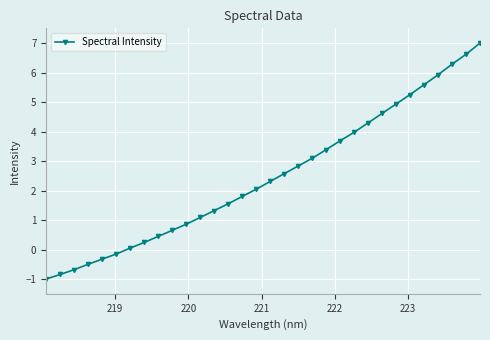

What is the minimum value shown in the chart?

-1.0